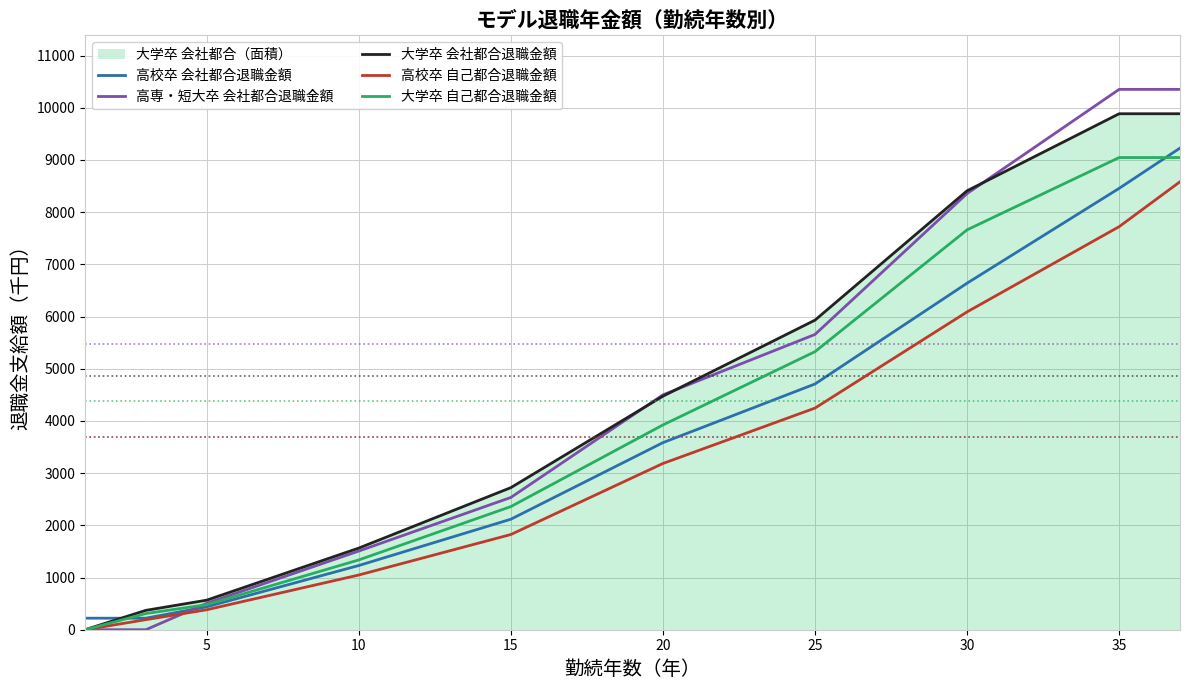

Read the 大学卒 自己都合退職金額 value at 5.

480